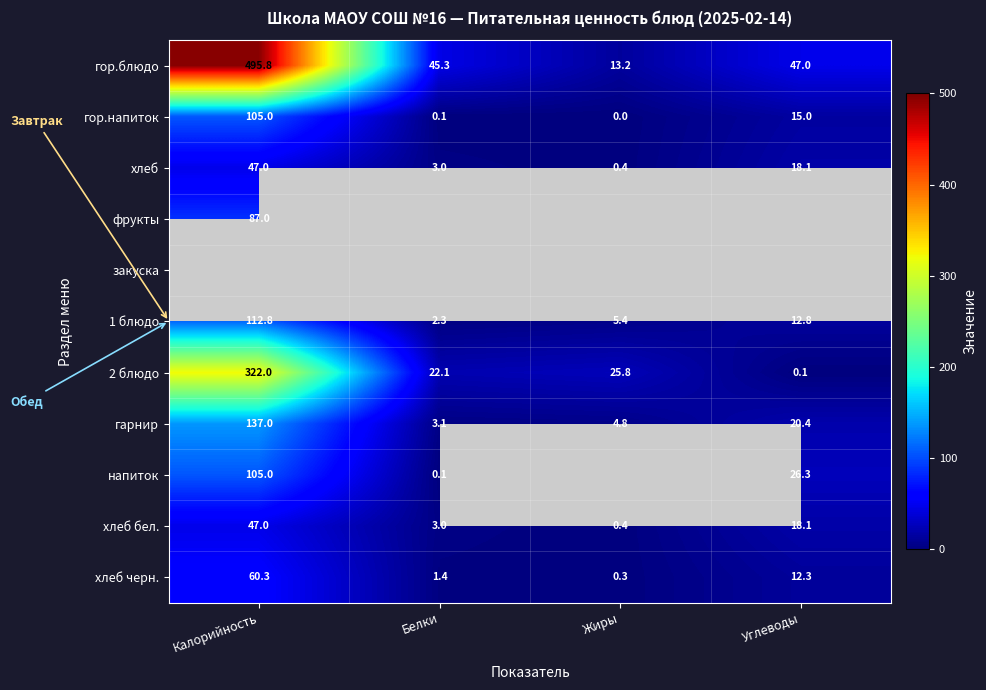

Rank the categories by гор.напиток value from lowest to highest.

Жиры, Белки, Углеводы, Калорийность